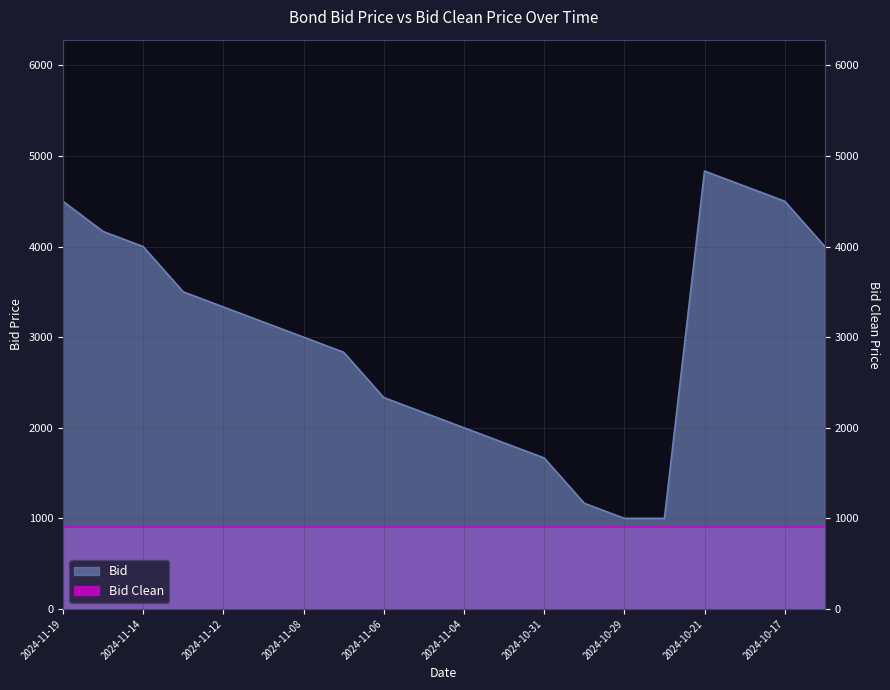

What is the average value?

2983.3